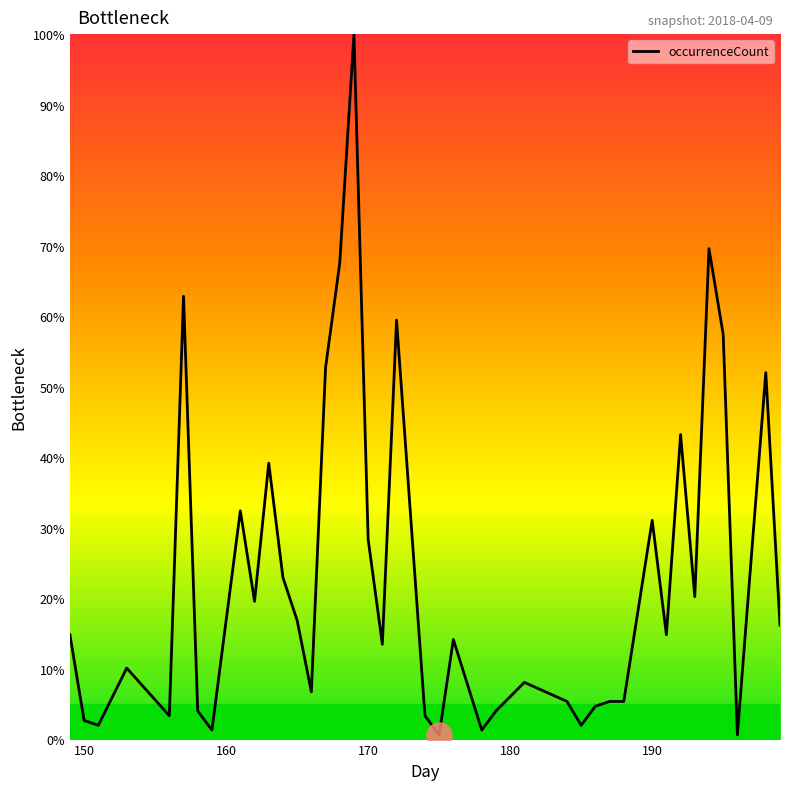

What is the greatest value displayed?

100.0